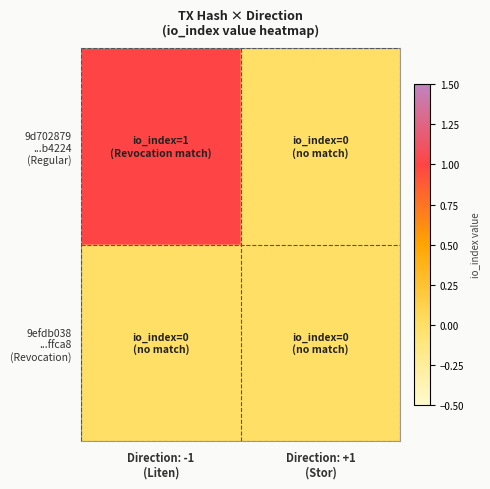

At how many categories does at least one series exceed 0?

1